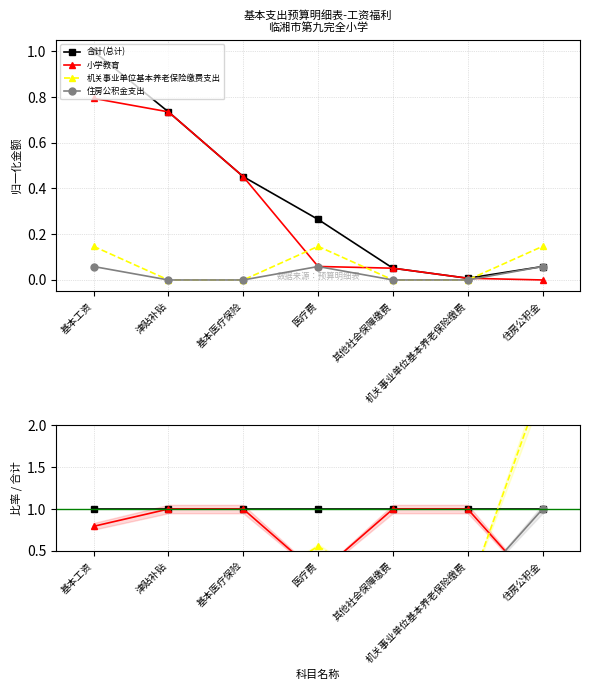

Which category has the lowest value across all series?

住房公积金